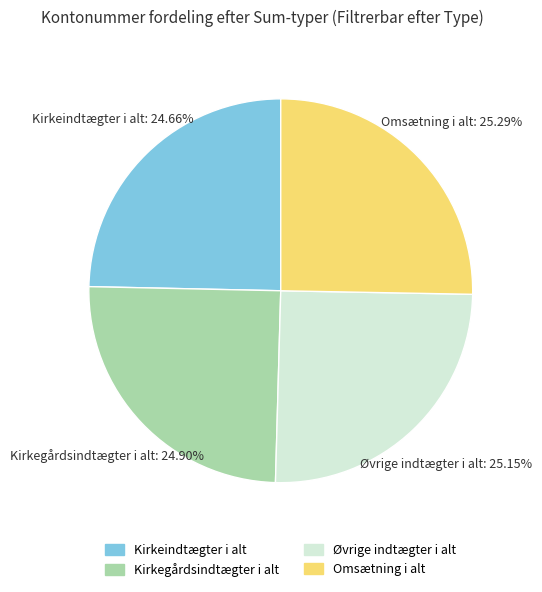

Does Omsætning i alt account for over 50% of the chart?

No